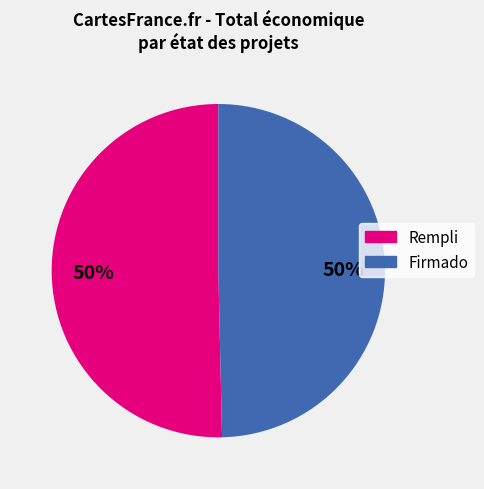

How many slices are in this pie chart?

2